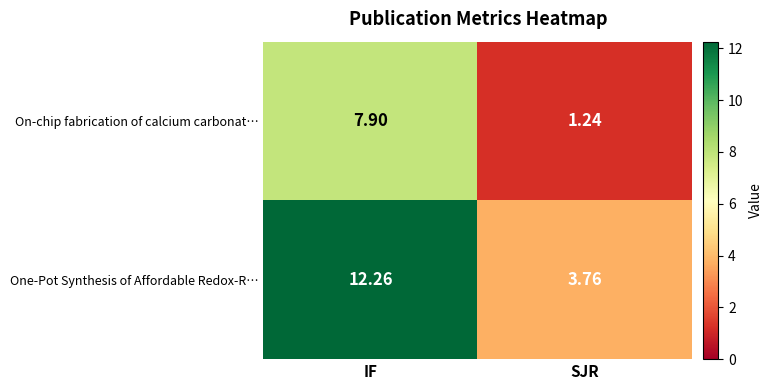

Which series has the largest total across all categories?

One-Pot Synthesis of Affordable Redox-R…